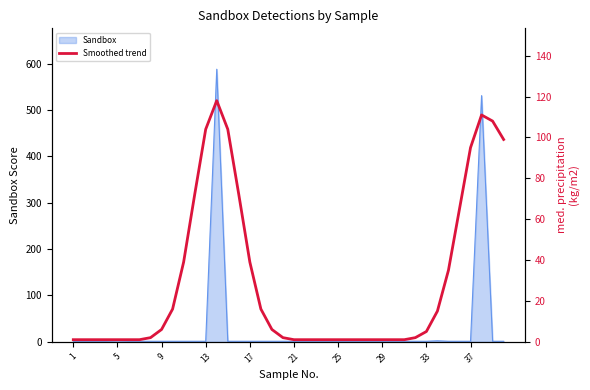

What is the greatest value displayed?

118